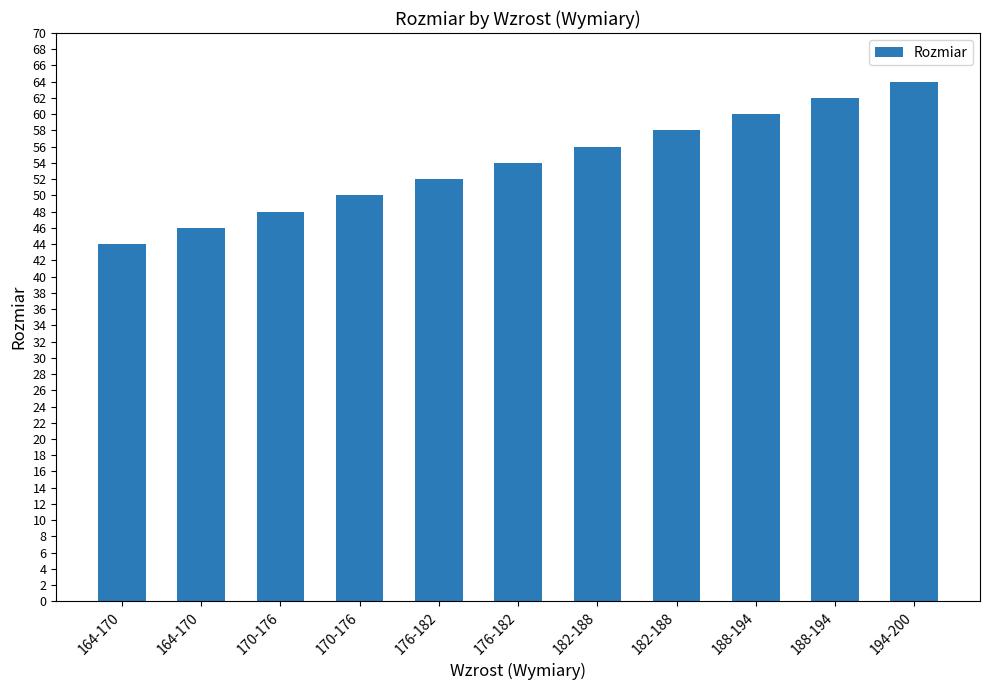

Which category has the lowest value across all series?

164-170